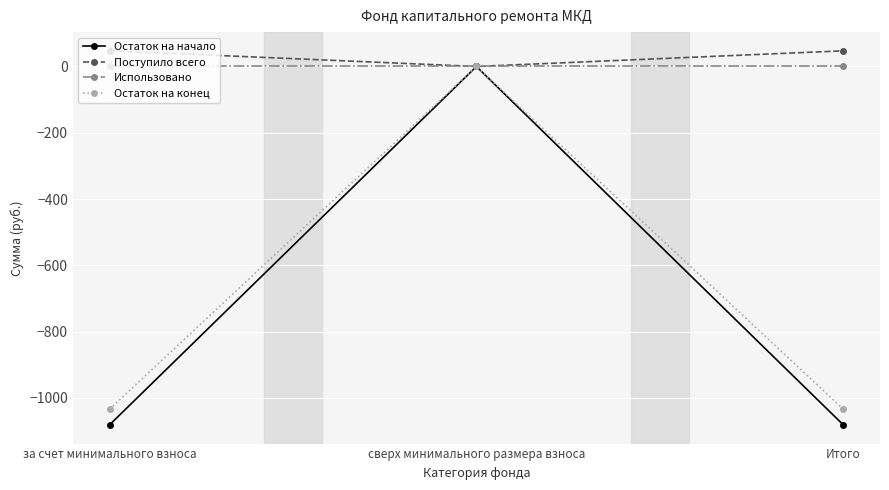

What is the difference between the maximum and minimum values in the Поступило всего series?

47.3